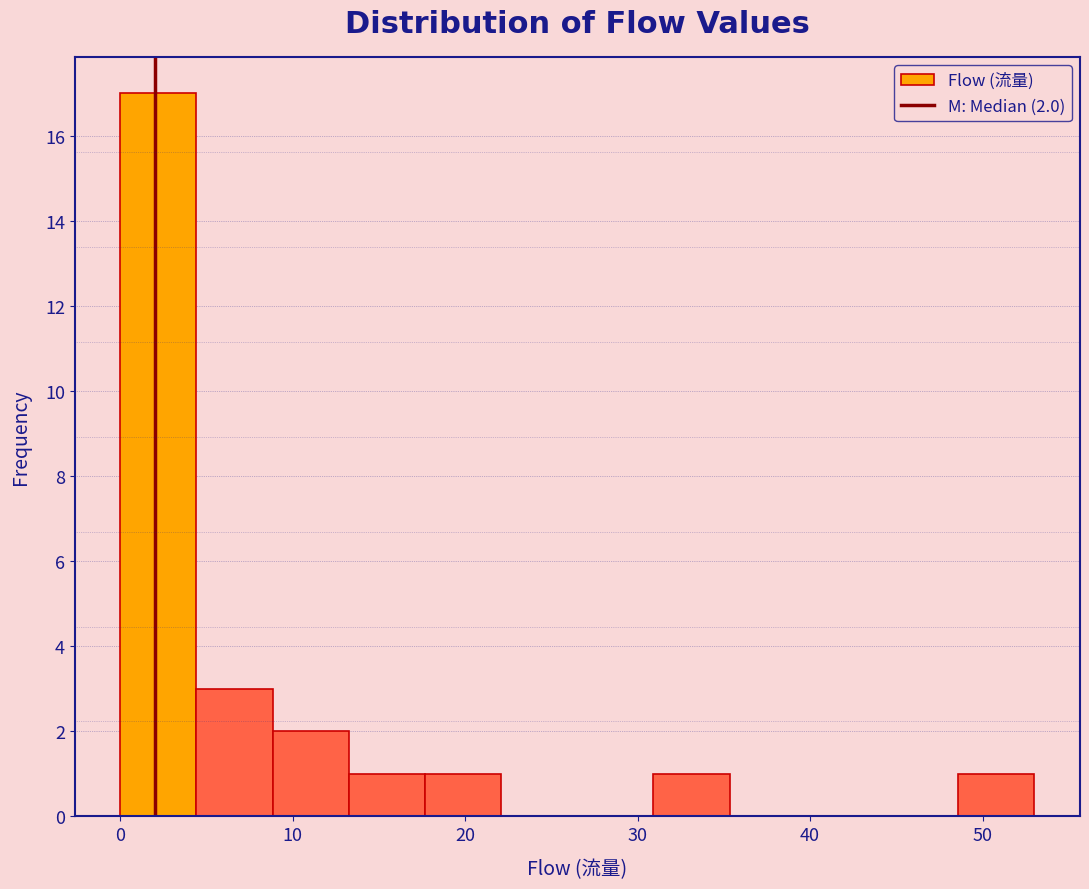

Over which range of the x-axis is the bar tallest?

0 to 4